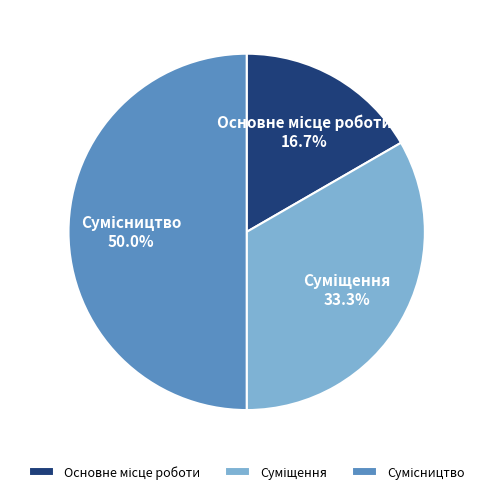

How many slices are in this pie chart?

3